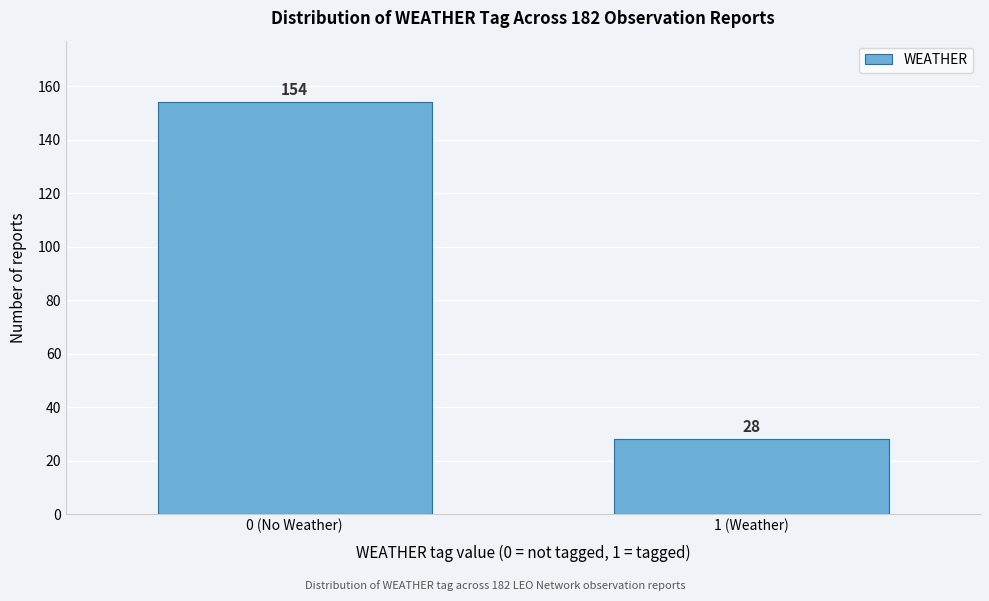

Reading right to left, list all the values displayed in this chart.

28	154